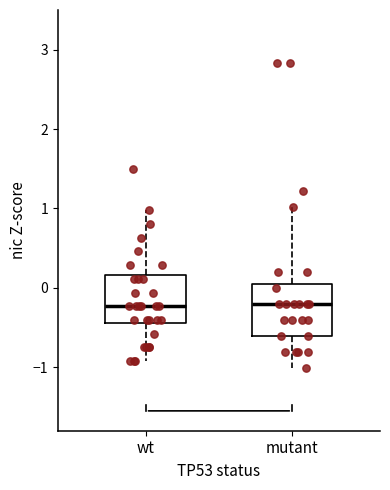

Where does the upper whisker of the box for wt end on the y-axis? The values are not printed on the chart, so give them approximately, as read against the axis.

1.0